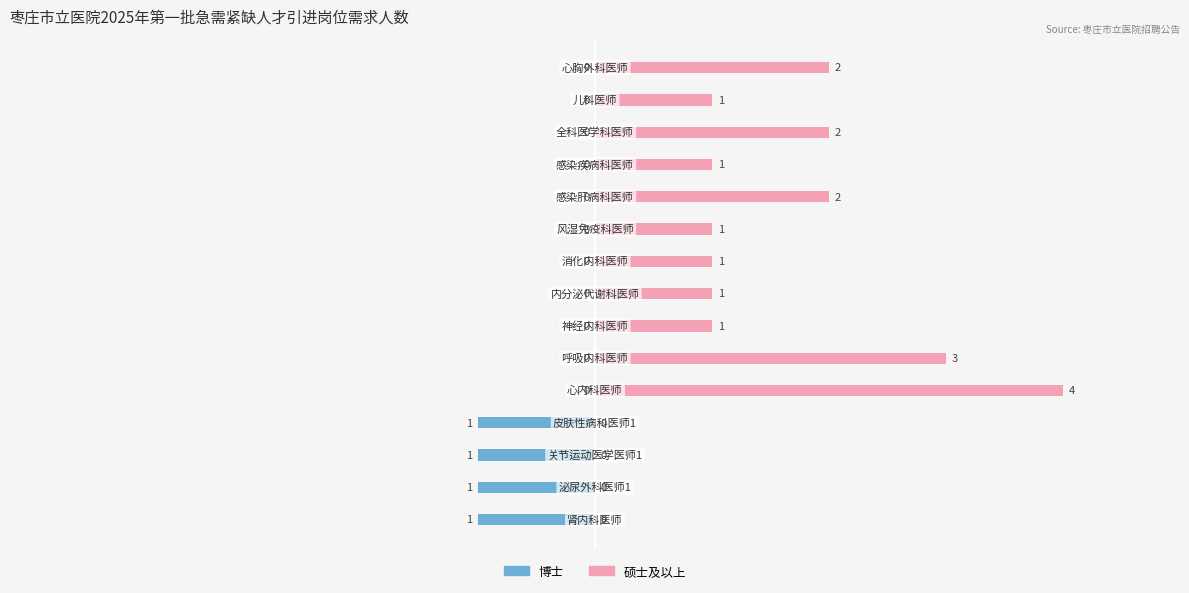

What is the value of the 硕士及以上 bar at the 11th from the left?

2